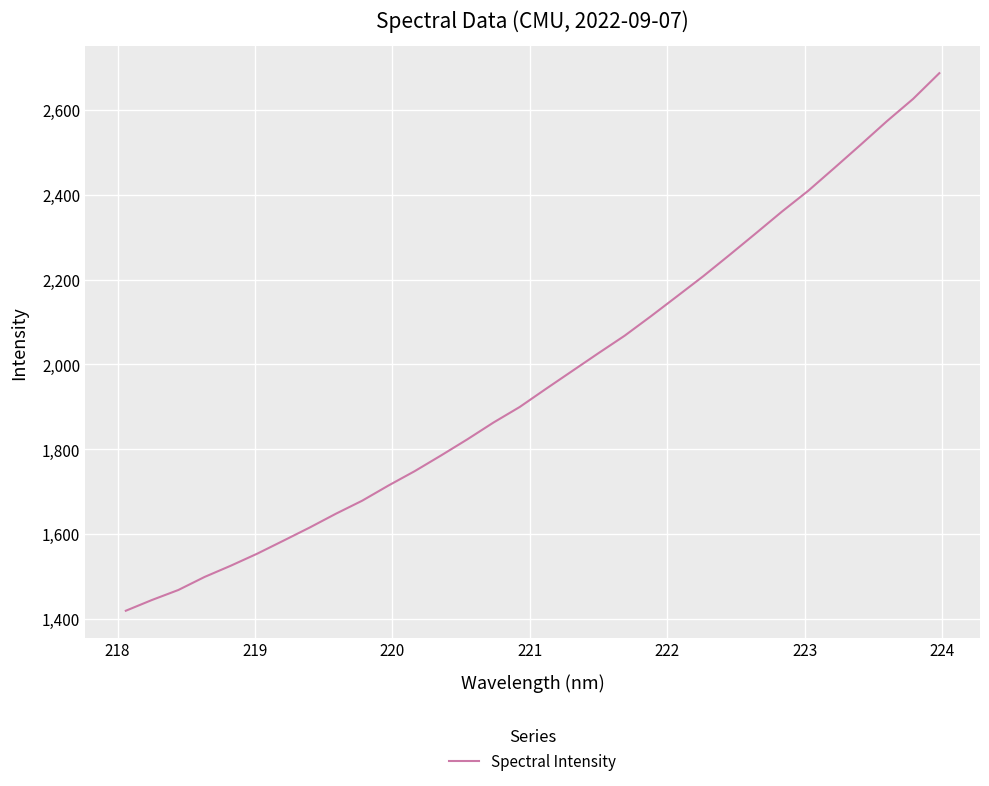

What is the difference between the maximum and minimum values?

1267.1